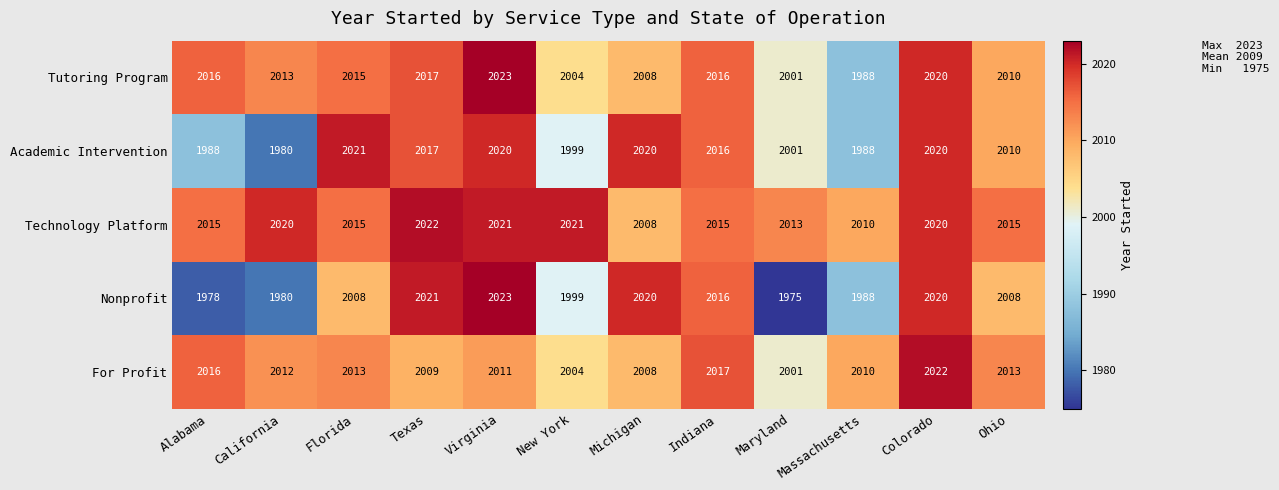

What is the difference between the For Profit values at Alabama and Florida?

3